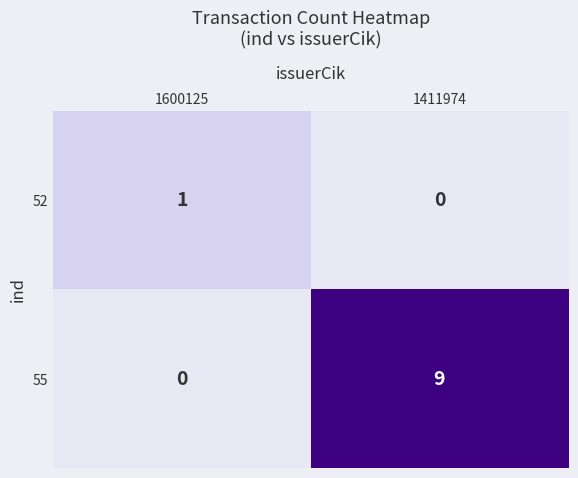

What is the maximum value shown in the chart?

9